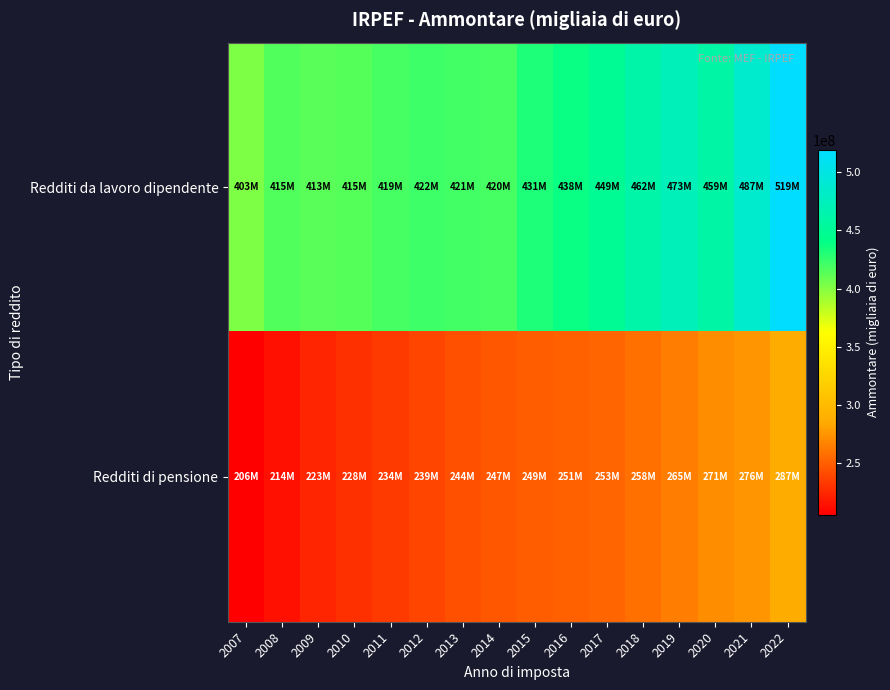

Reading left to right, extract all data points from this chart.

Redditi da lavoro dipendente: 2007=402655800.6	2008=415277903.1	2009=413021462.4	2010=414624440.0	2011=419383885.0	2012=421676591.0	2013=421295618.0	2014=419757936.0	2015=431456166.0	2016=438230847.0	2017=448654407.0	2018=462460643.0	2019=472907120.0	2020=459335494.0	2021=486509387.0	2022=519200666.0
Redditi di pensione: 2007=206024343.5	2008=213594559.8	2009=223324142.7	2010=228200053.9	2011=233863552.0	2012=238810185.7	2013=243617069.0	2014=247211969.0	2015=249226307.0	2016=251116116.0	2017=253073382.0	2018=258138456.0	2019=264544593.0	2020=270874518.0	2021=275515573.0	2022=287046713.0